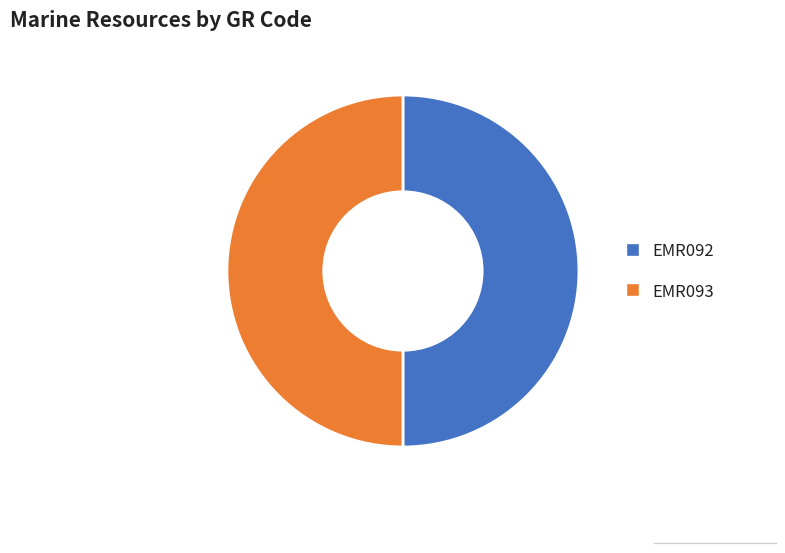

Do EMR092 and EMR093 together represent more than half of the pie?

Yes